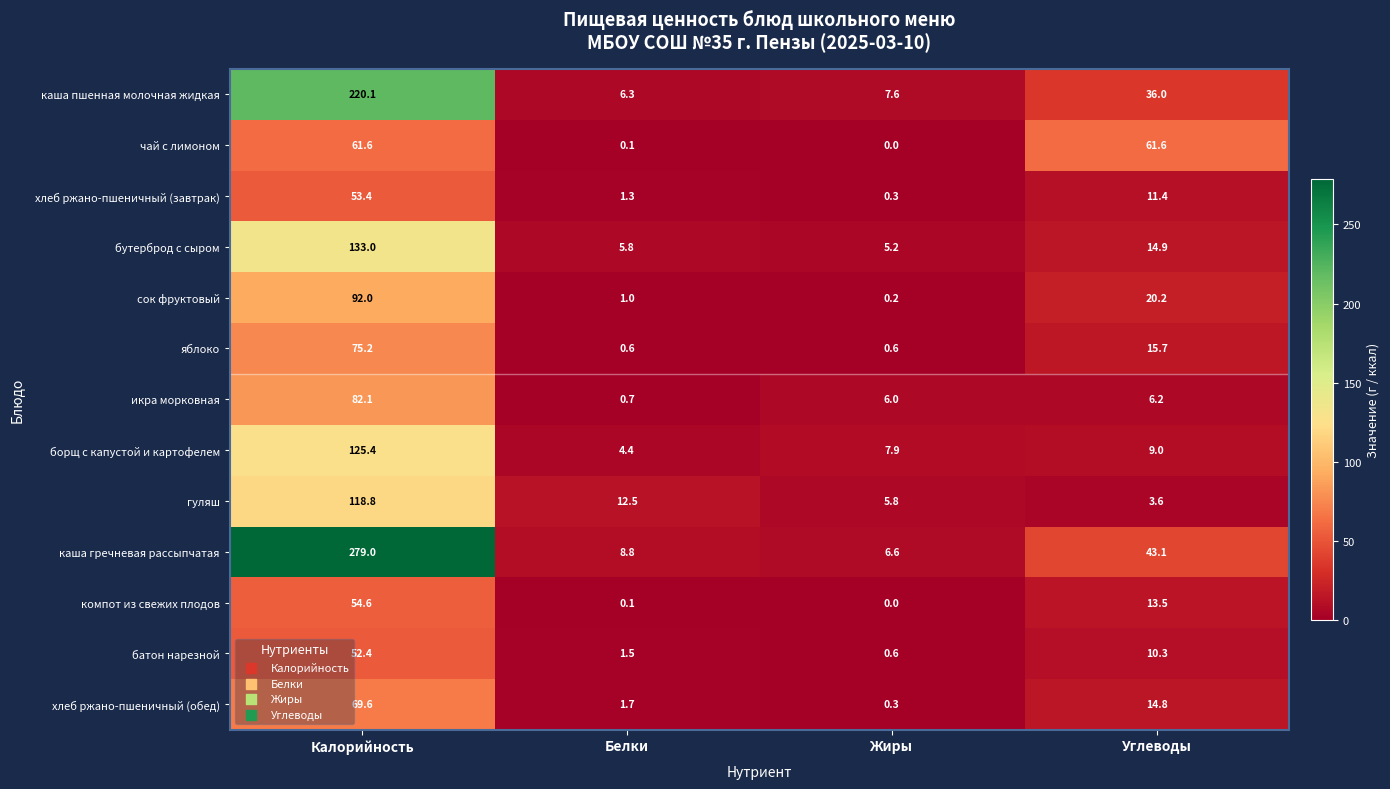

What is the sum of all бутерброд с сыром values?

158.9